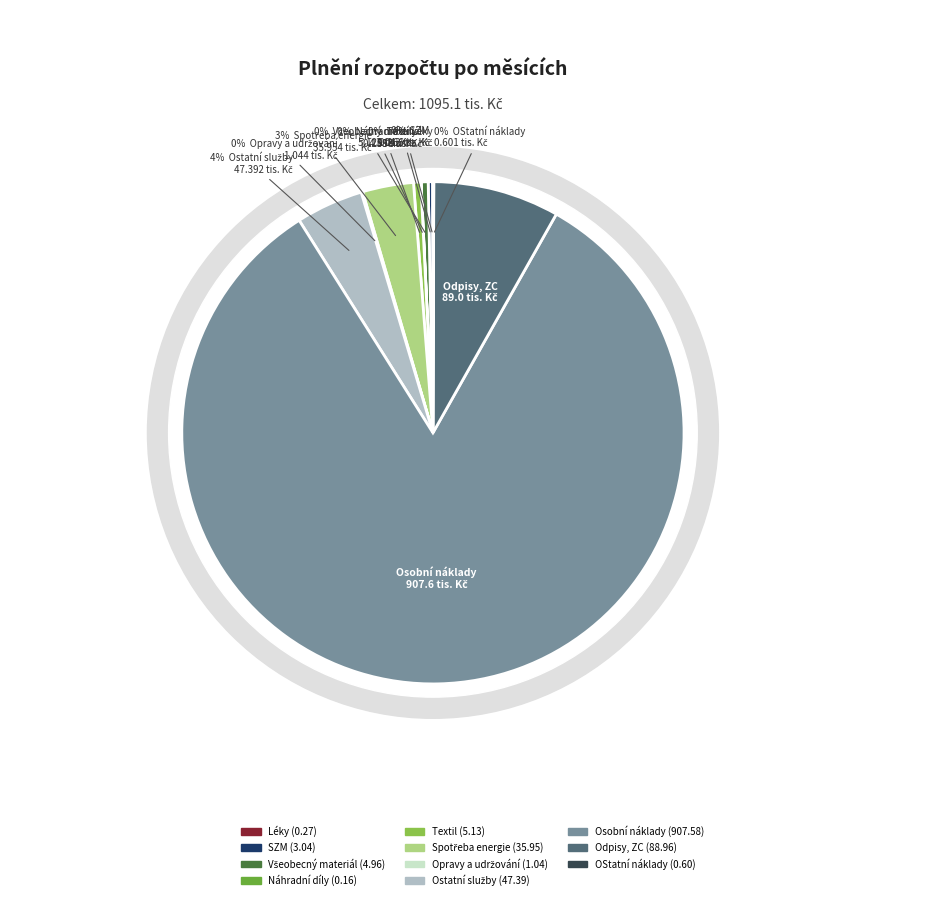

The Léky slice represents 6% of the pie. True or false?

False